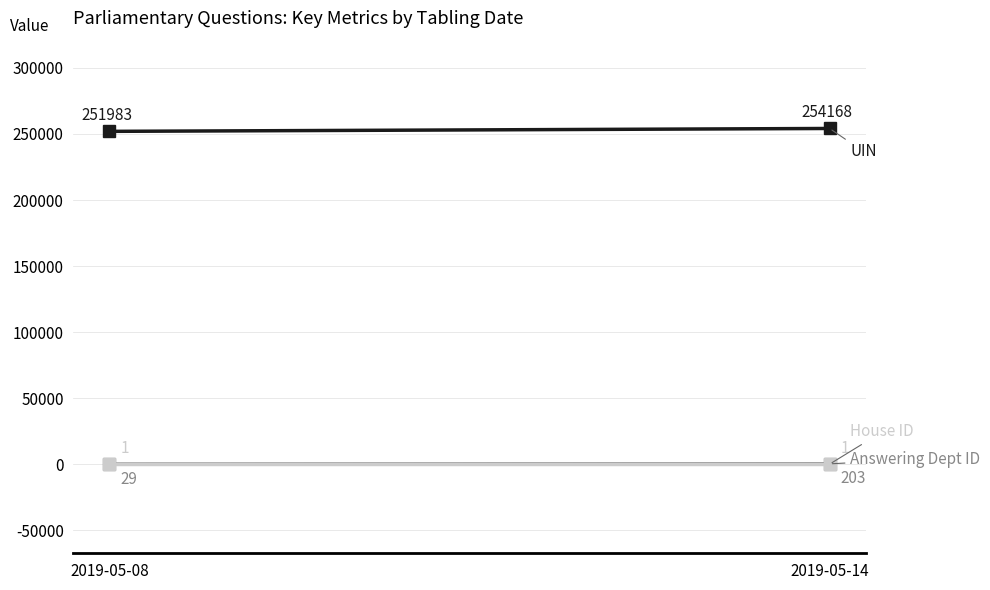

Rank the series at 2019-05-08 from highest to lowest value.

UIN, Answering Dept ID, House ID